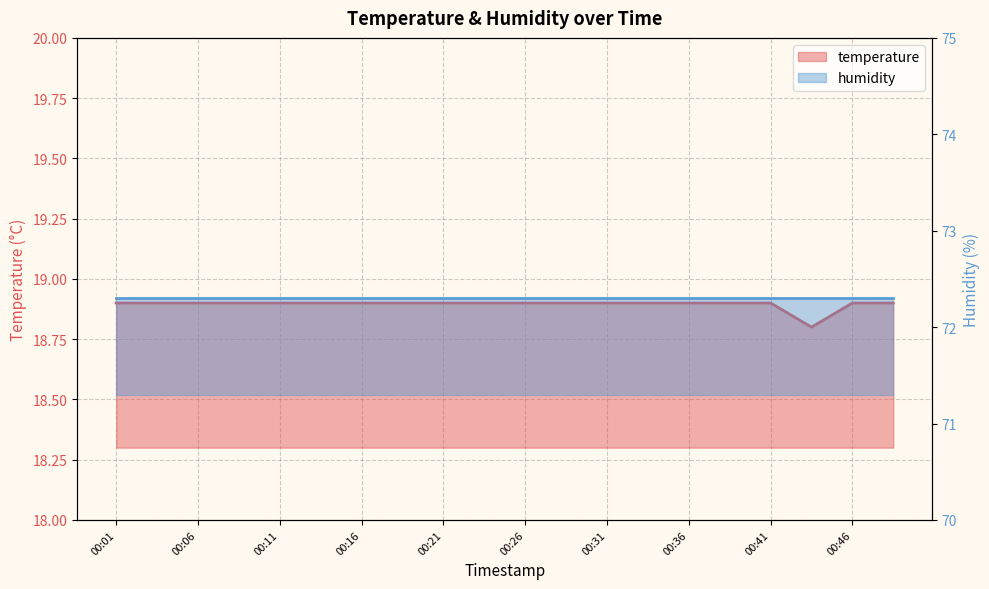

What is the value of the 10th point from the left?

18.9